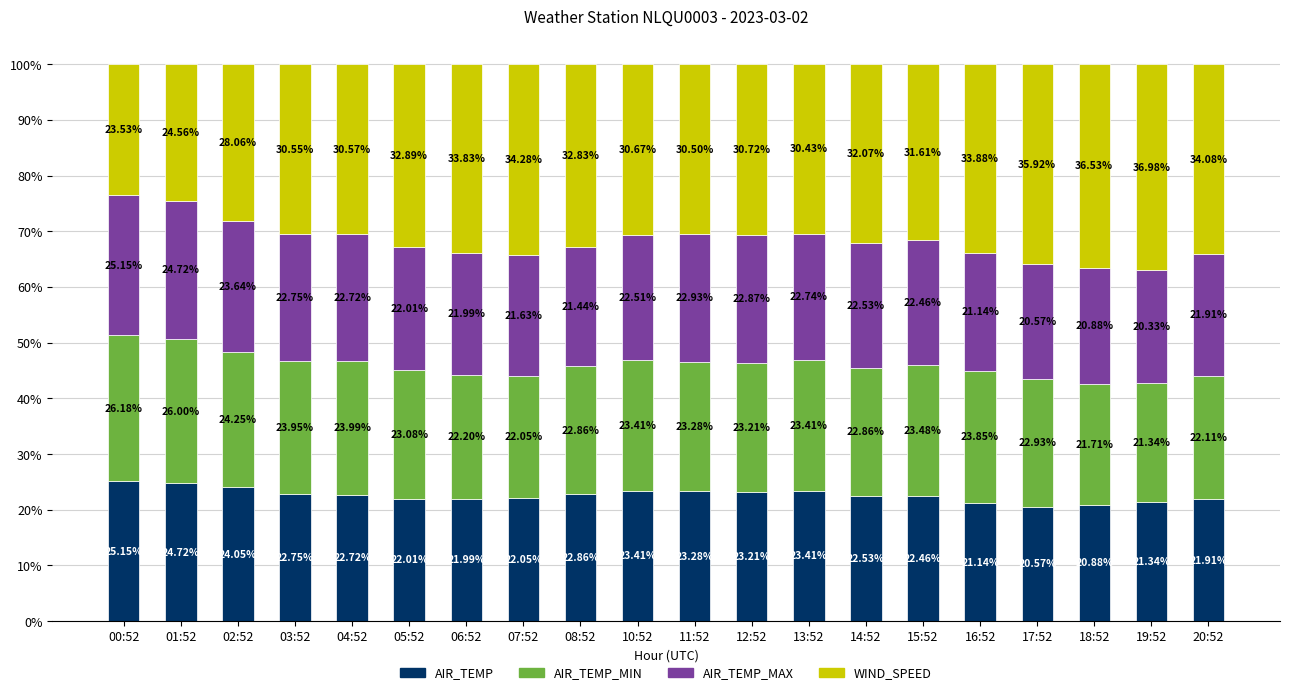

Are the bars horizontal?

No